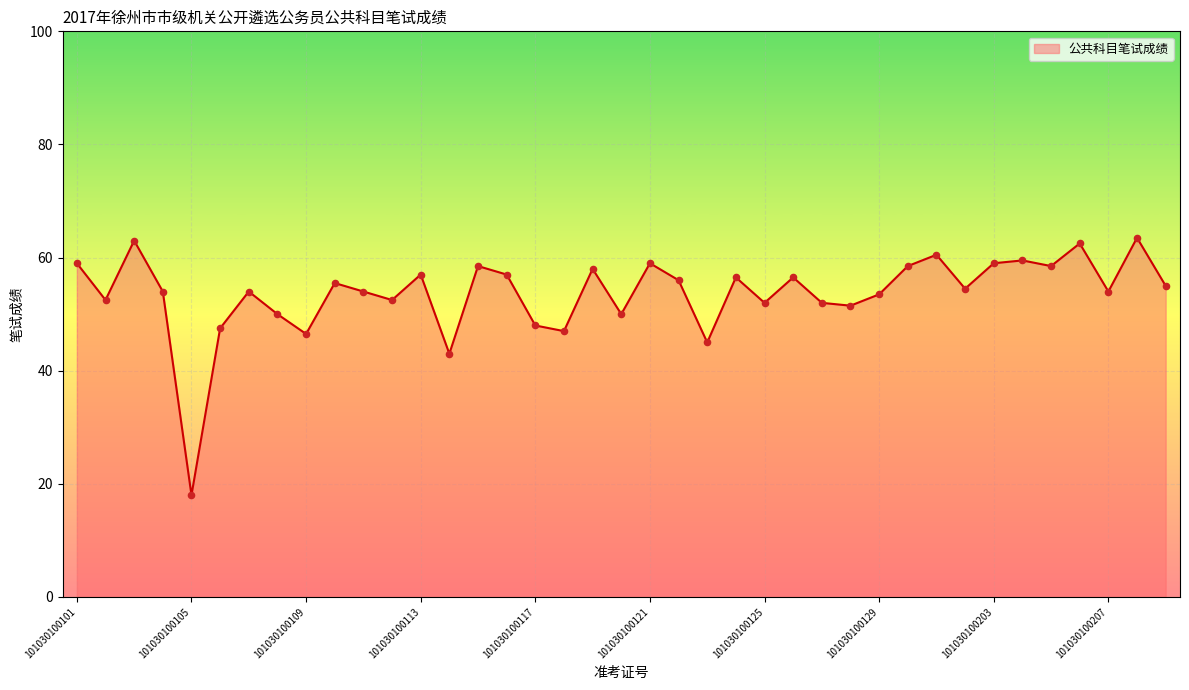

What is the maximum value shown in the chart?

63.5